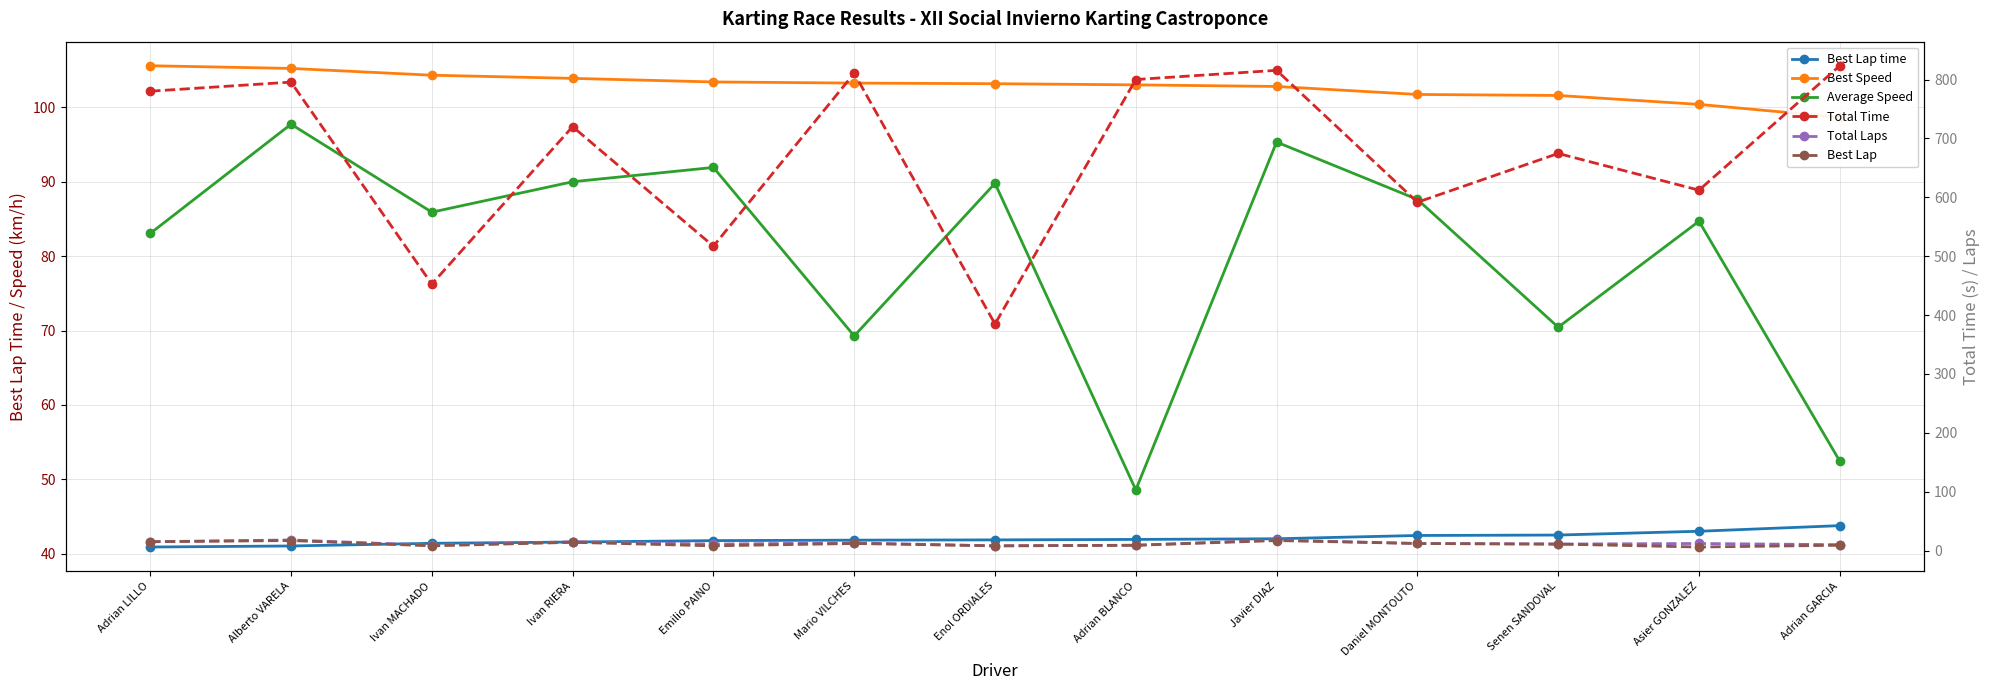

True or false: Average Speed and Total Time intersect in this chart.

False